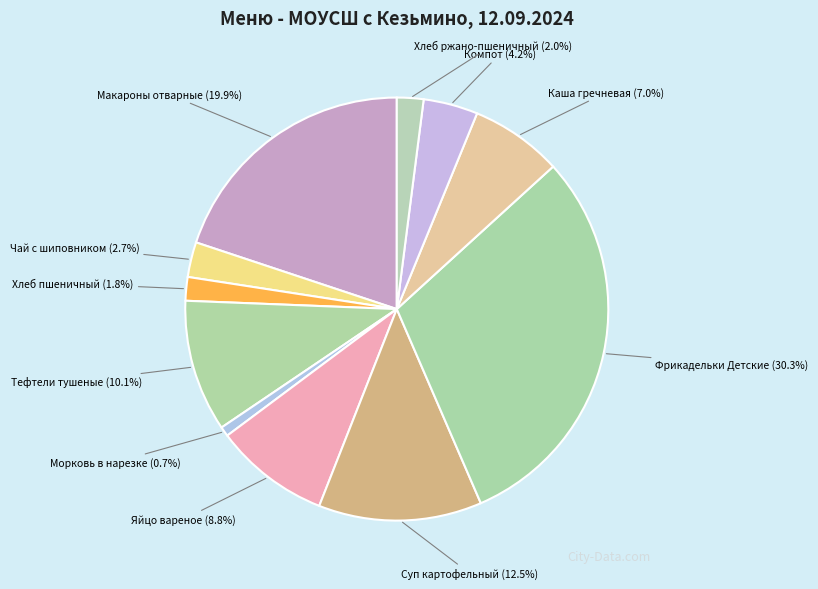

The Хлеб пшеничный slice represents 2% of the pie. True or false?

True